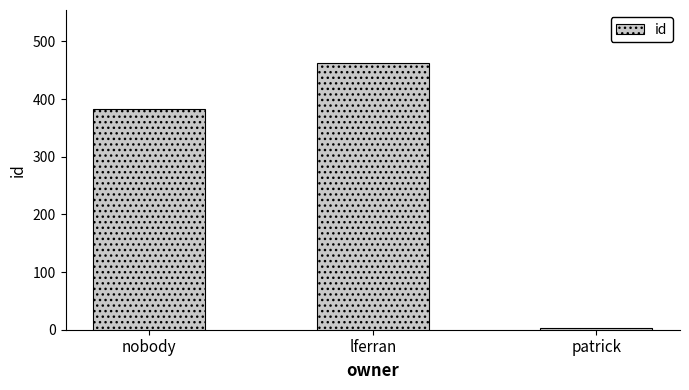

Are the bars horizontal?

No